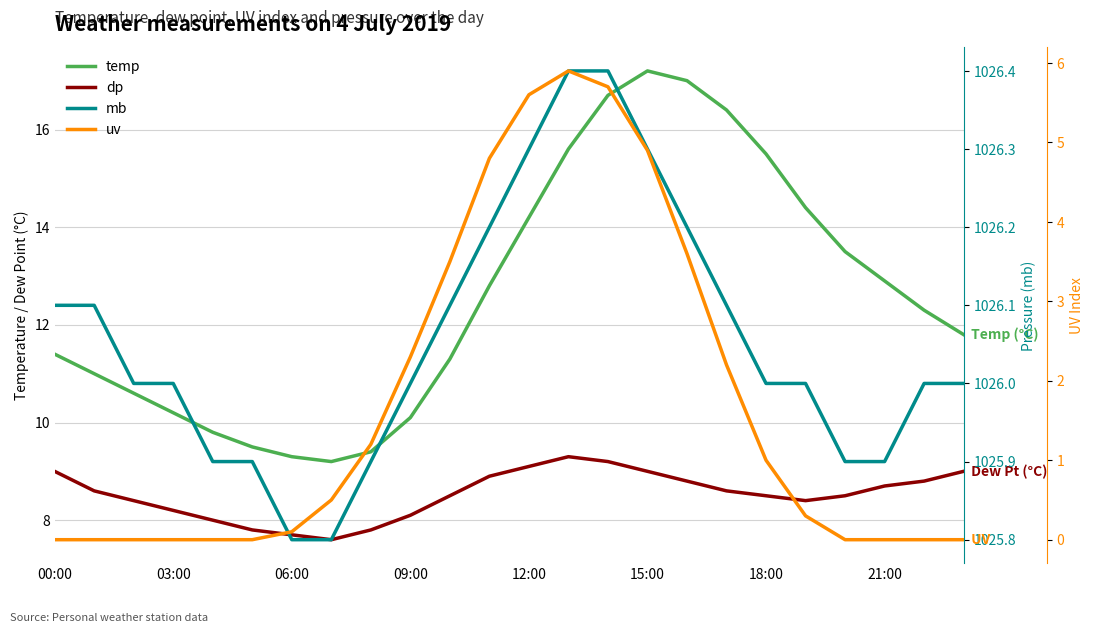

Reading left to right, extract all data points from this chart.

temp: 11.4	11.0	10.6	10.2	9.8	9.5	9.3	9.2	9.4	10.1	11.3	12.8	14.2	15.6	16.7	17.2	17.0	16.4	15.5	14.4	13.5	12.9	12.3	11.8
dp: 9.0	8.6	8.4	8.2	8.0	7.8	7.7	7.6	7.8	8.1	8.5	8.9	9.1	9.3	9.2	9.0	8.8	8.6	8.5	8.4	8.5	8.7	8.8	9.0
mb: 1026.1	1026.1	1026.0	1026.0	1025.9	1025.9	1025.8	1025.8	1025.9	1026.0	1026.1	1026.2	1026.3	1026.4	1026.4	1026.3	1026.2	1026.1	1026.0	1026.0	1025.9	1025.9	1026.0	1026.0
uv: 0.0	0.0	0.0	0.0	0.0	0.0	0.1	0.5	1.2	2.3	3.5	4.8	5.6	5.9	5.7	4.9	3.6	2.2	1.0	0.3	0.0	0.0	0.0	0.0